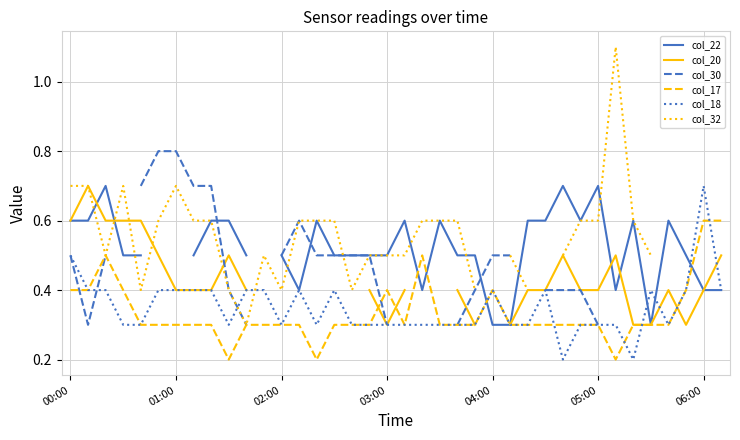

Is the value of col_18 at 05:00 greater than the value of col_17 at 03:00?

No